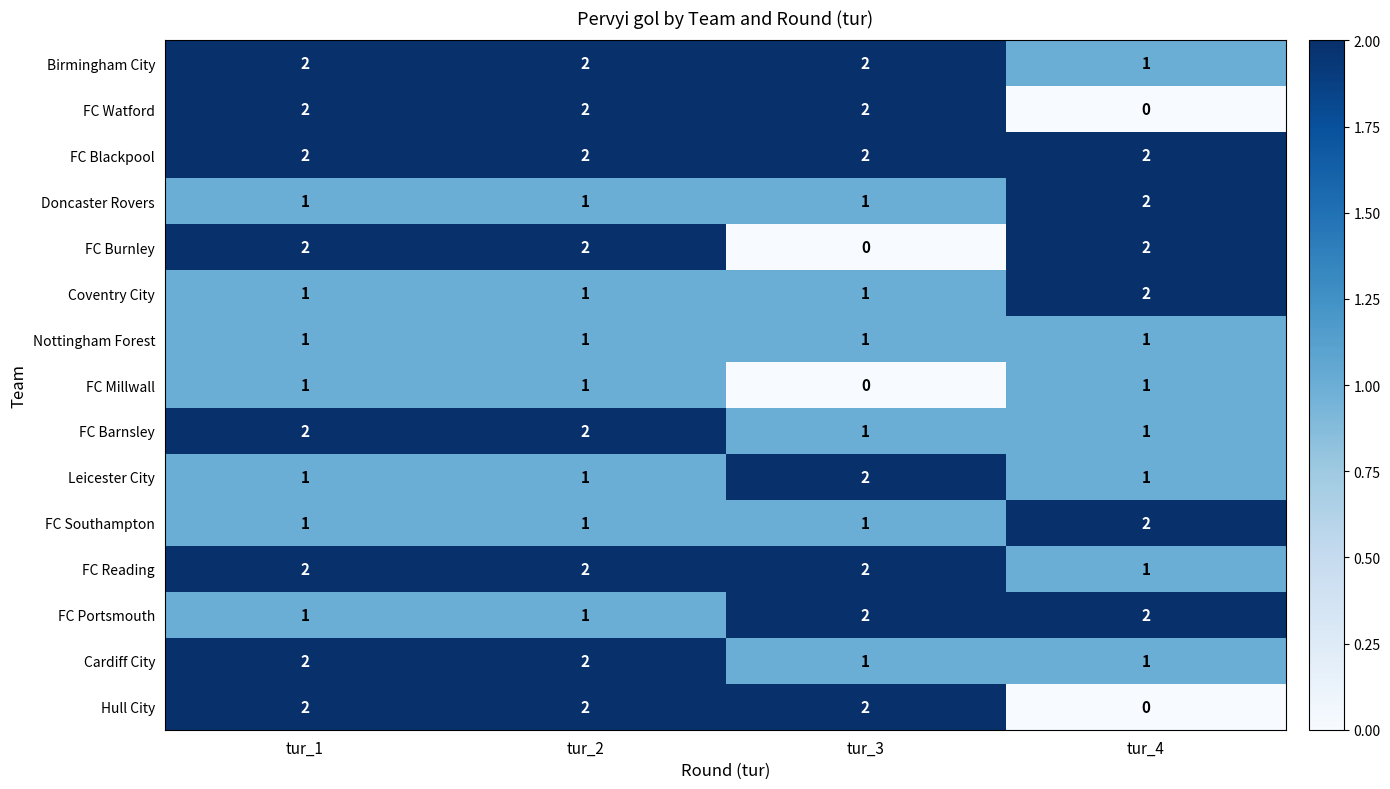

What is the sum of all Cardiff City values?

6